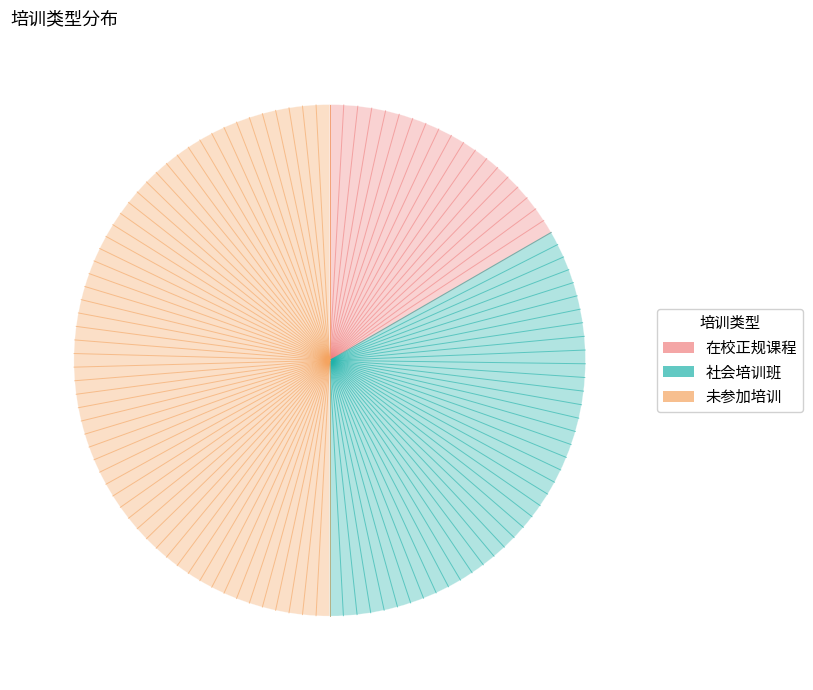

Do 未参加培训 and 社会培训班 together represent more than half of the pie?

Yes